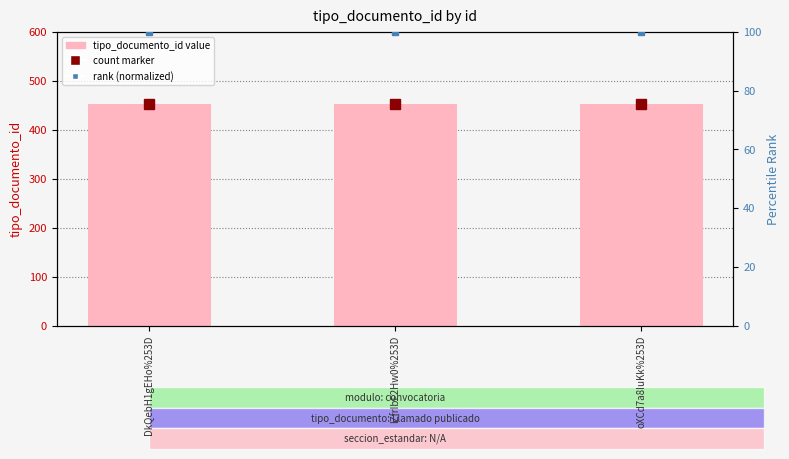

What is the minimum value shown in the chart?

100